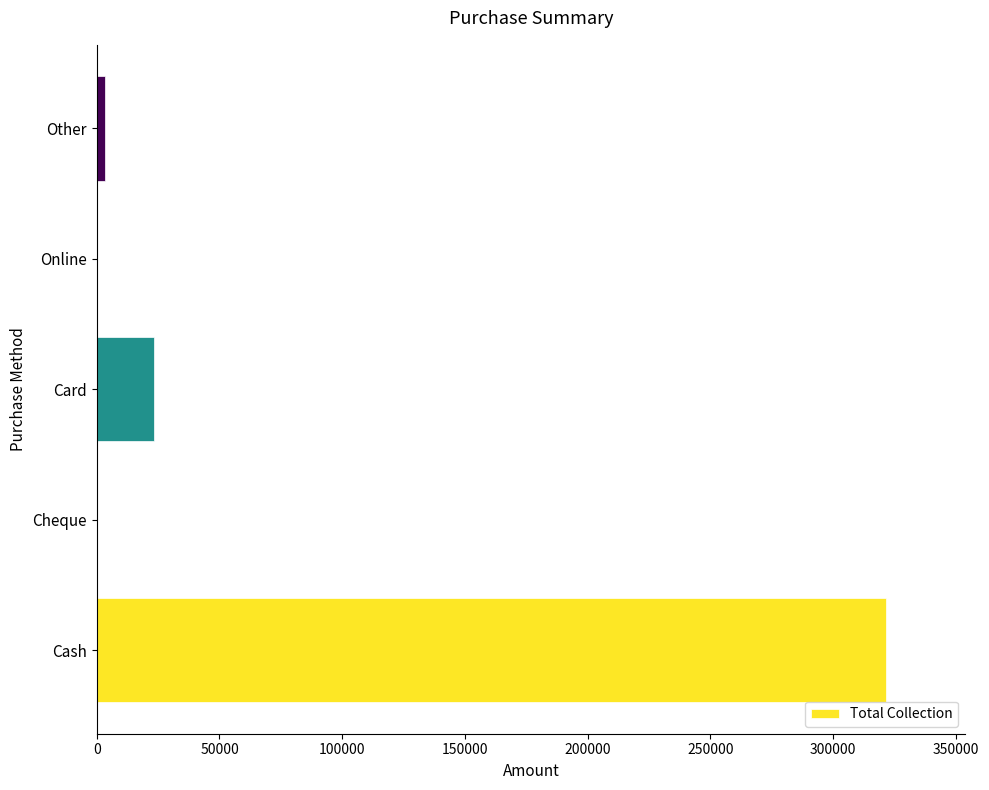

What is the sum of all values?

348716